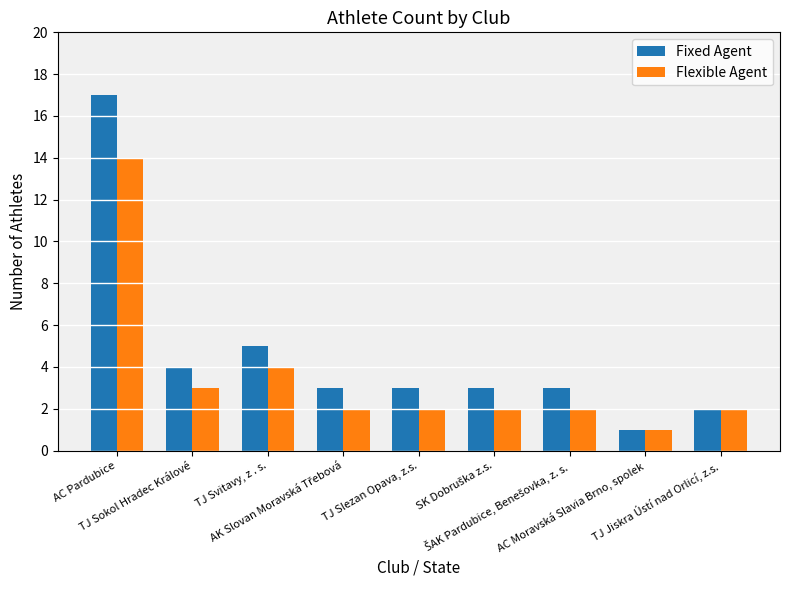

Does the chart contain any negative values?

No